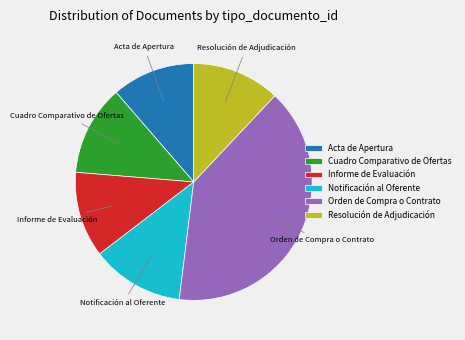

Which has a higher value, Notificación al Oferente or Acta de Apertura?

Notificación al Oferente